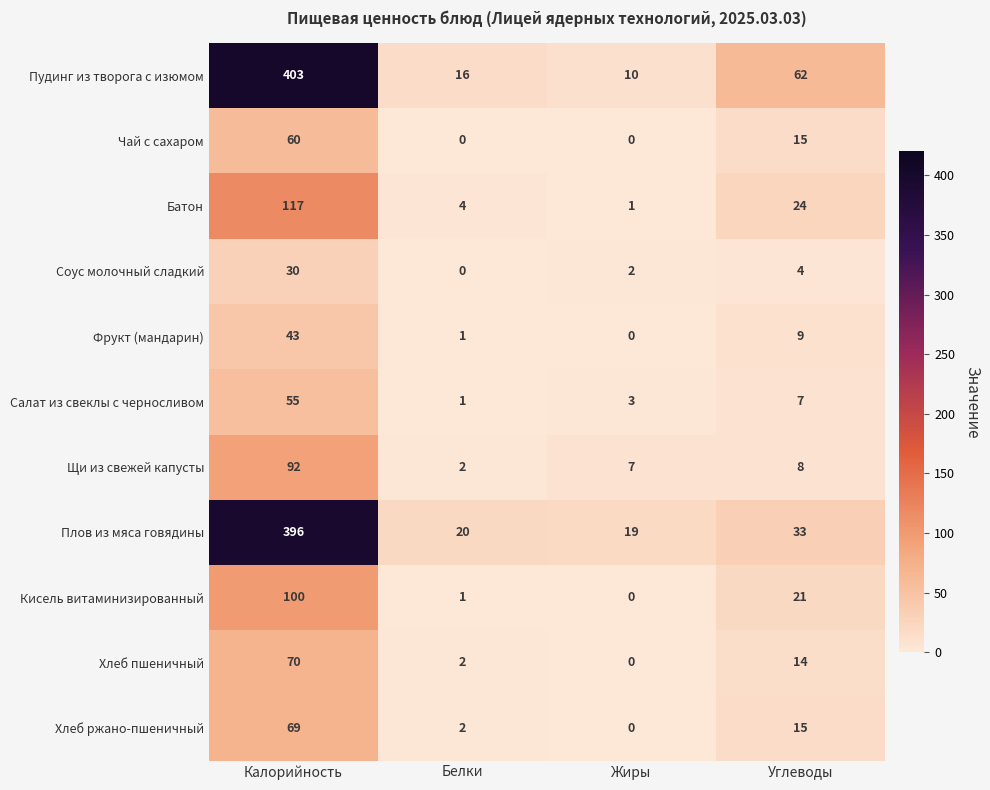

The value of Плов из мяса говядины at Жиры is 19. True or false?

True